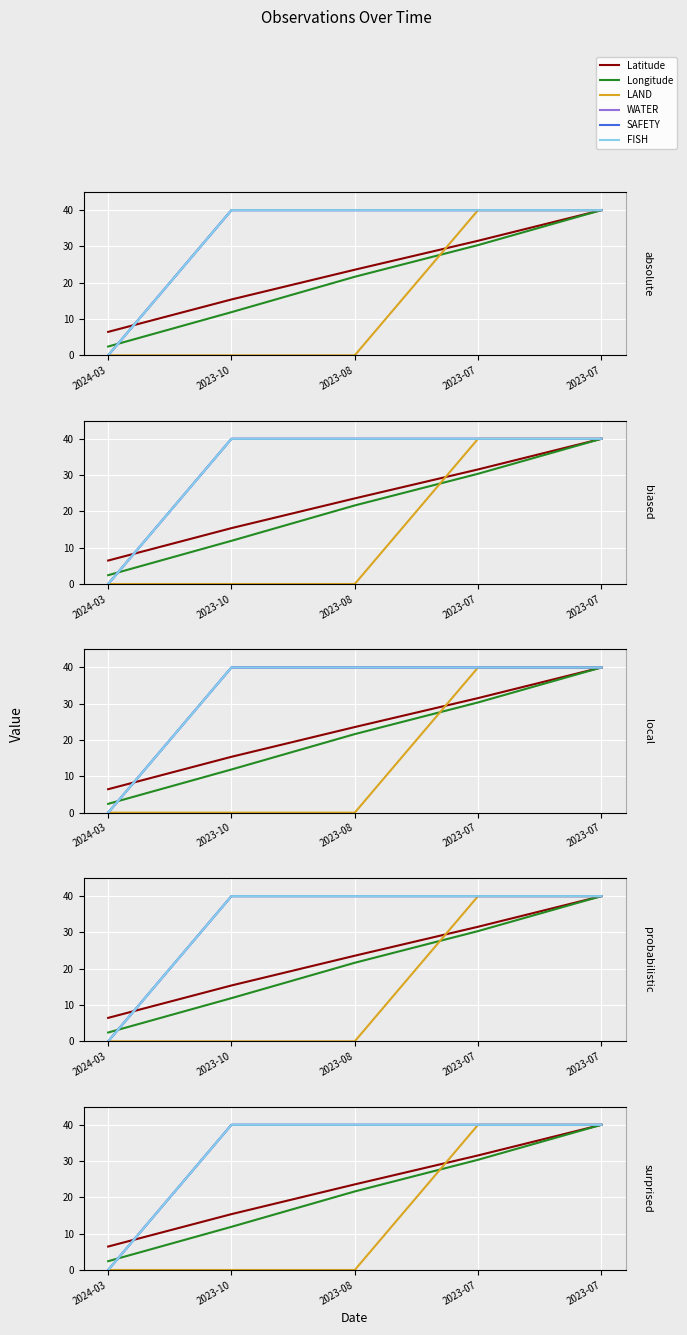

True or false: WATER and LAND cross at least once.

False